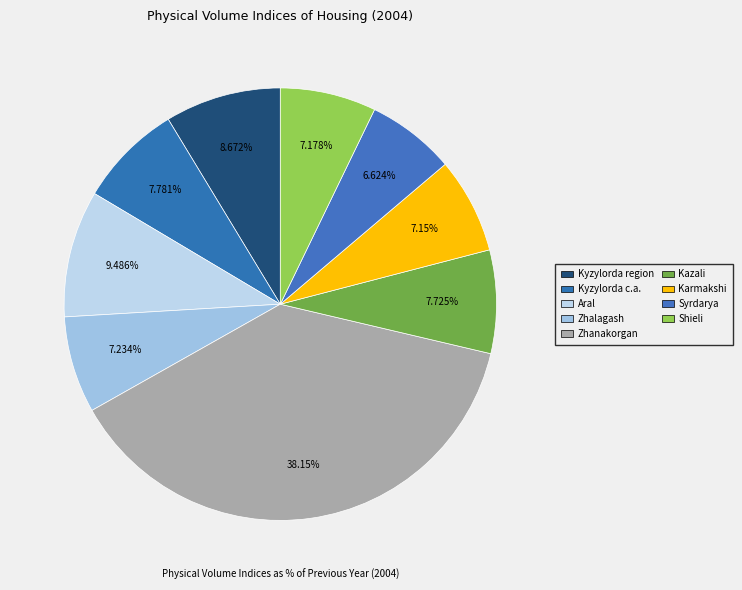

Which slice is the smallest?

Syrdarya